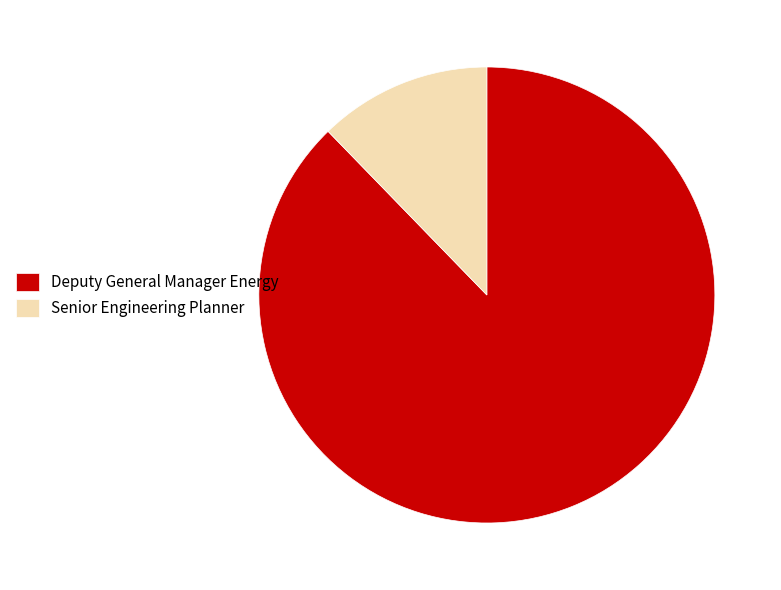

Rank the categories by value from highest to lowest.

Deputy General Manager Energy, Senior Engineering Planner